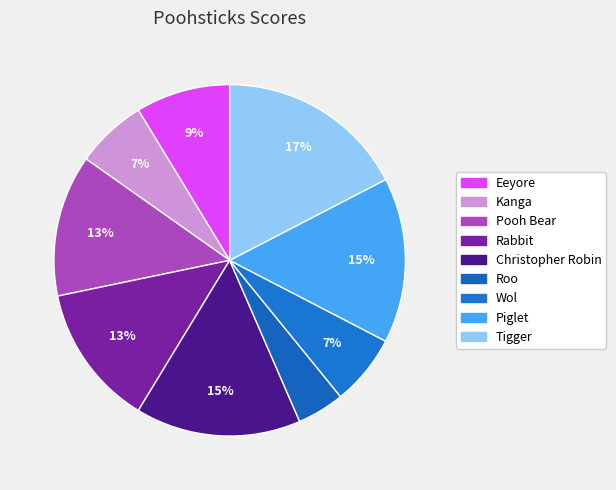

Does Pooh Bear account for over 50% of the chart?

No